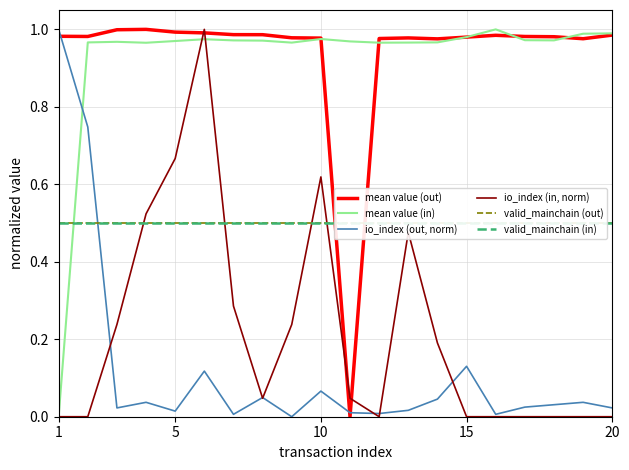

Is the value of valid_mainchain (in) at 5 greater than the value of io_index (in, norm) at 15?

Yes